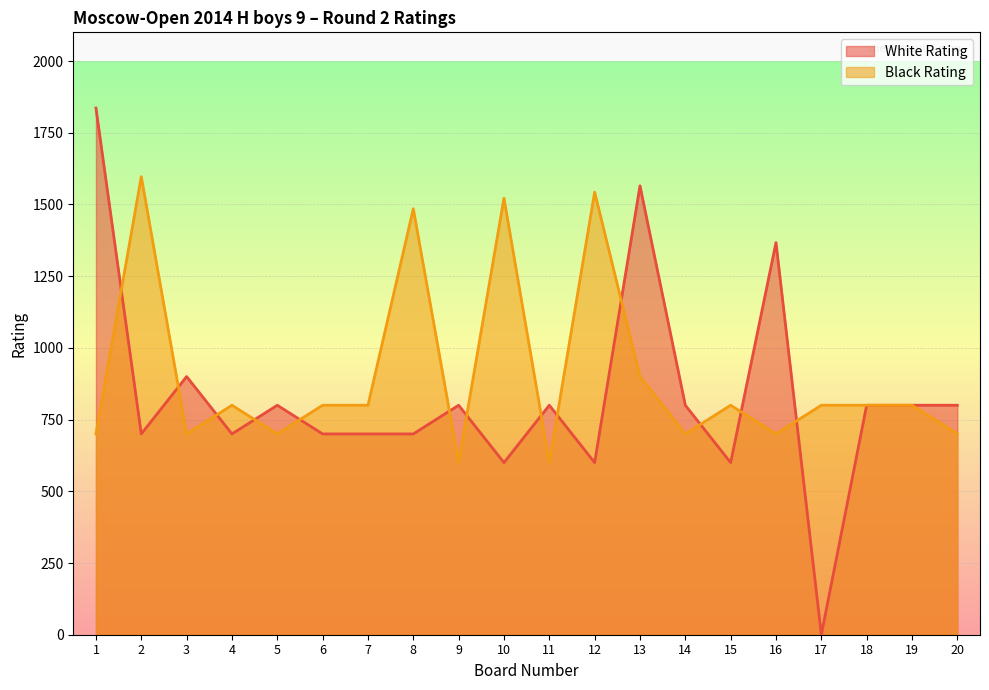

How many intersections are there between Black Rating and White Rating?

13